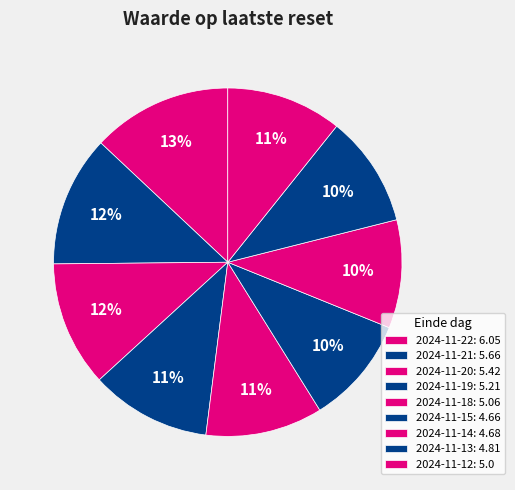

Count the number of slices in the pie.

9